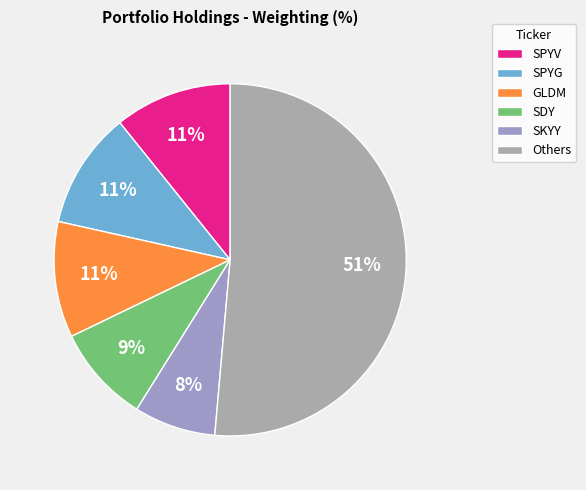

How many slices are in this pie chart?

6